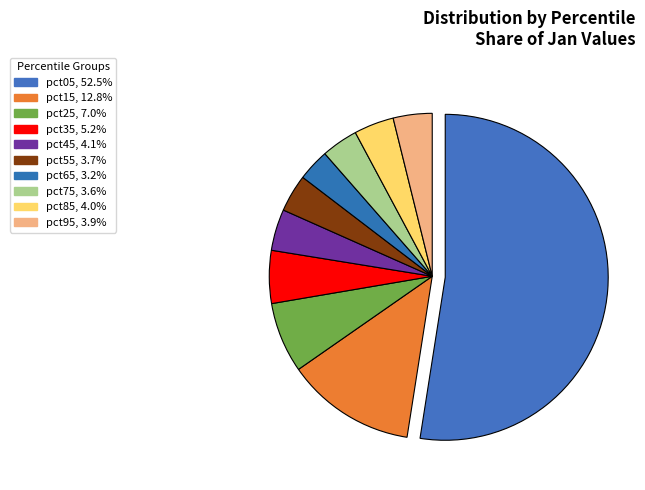

To the nearest percent, what portion does pct05 represent?

52%